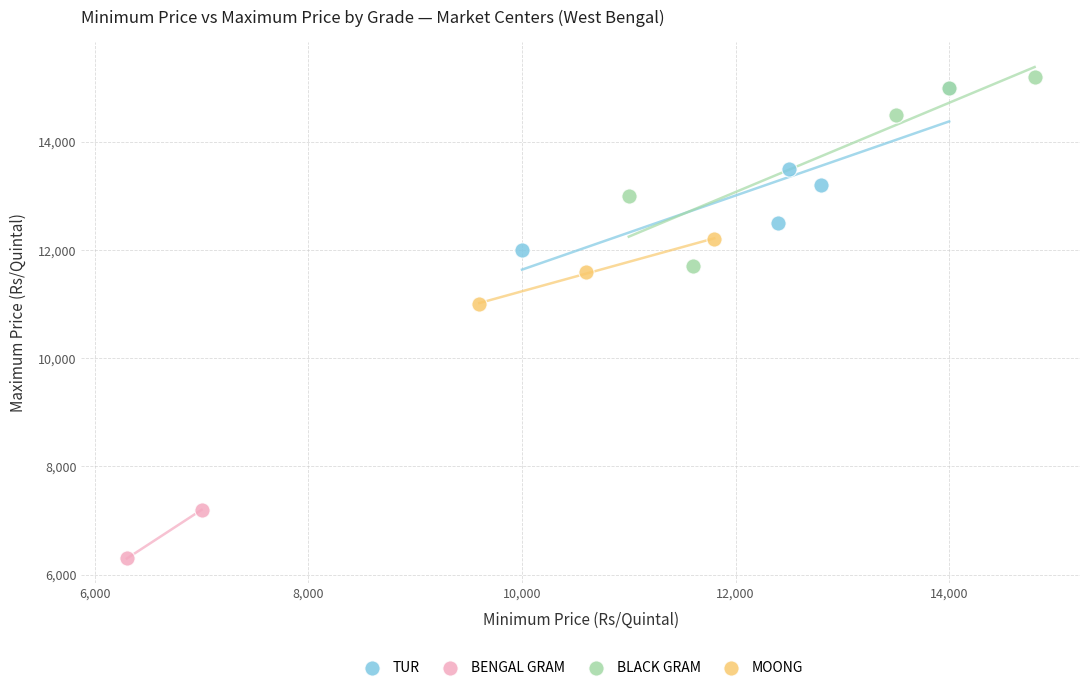

What are all the series names shown in the legend?

TUR, BENGAL GRAM, BLACK GRAM, MOONG